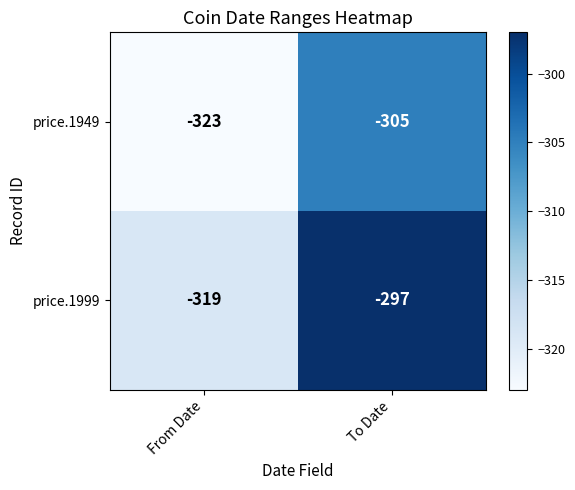

What value does the price.1999 series have at To Date, to the nearest 10?

-300